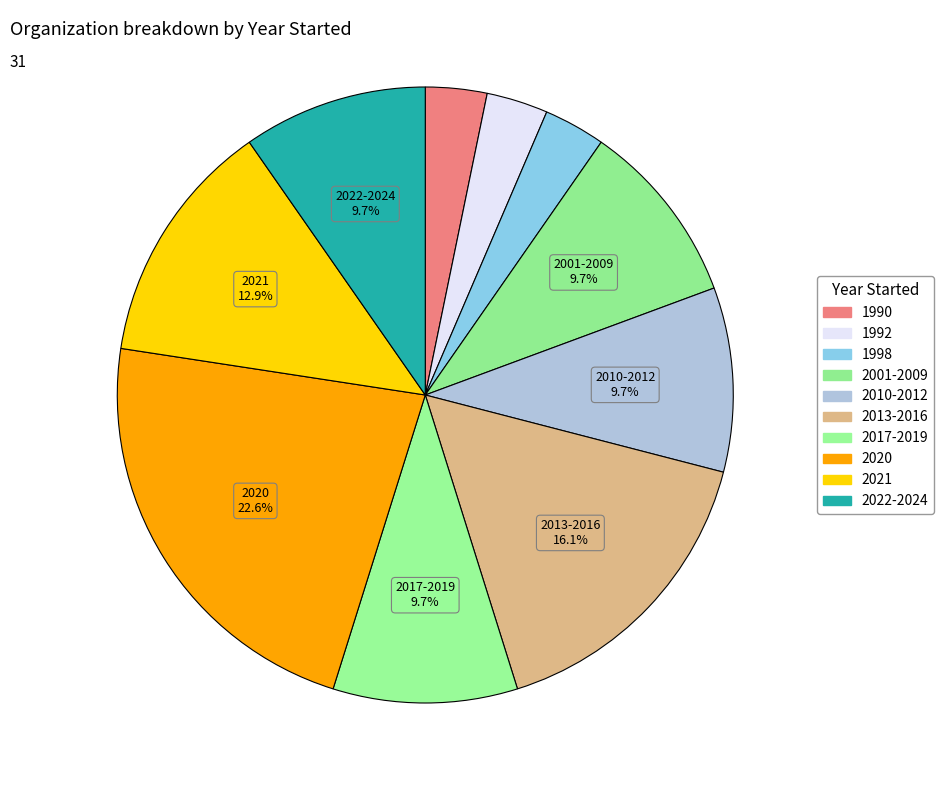

How many segments does this pie chart have?

10